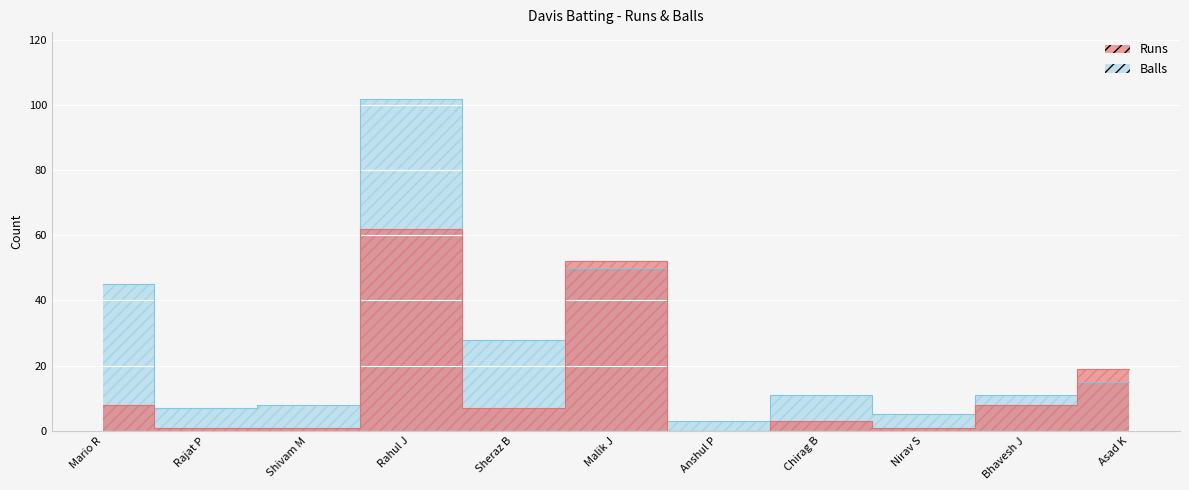

Which series has the largest range (max minus min)?

Balls